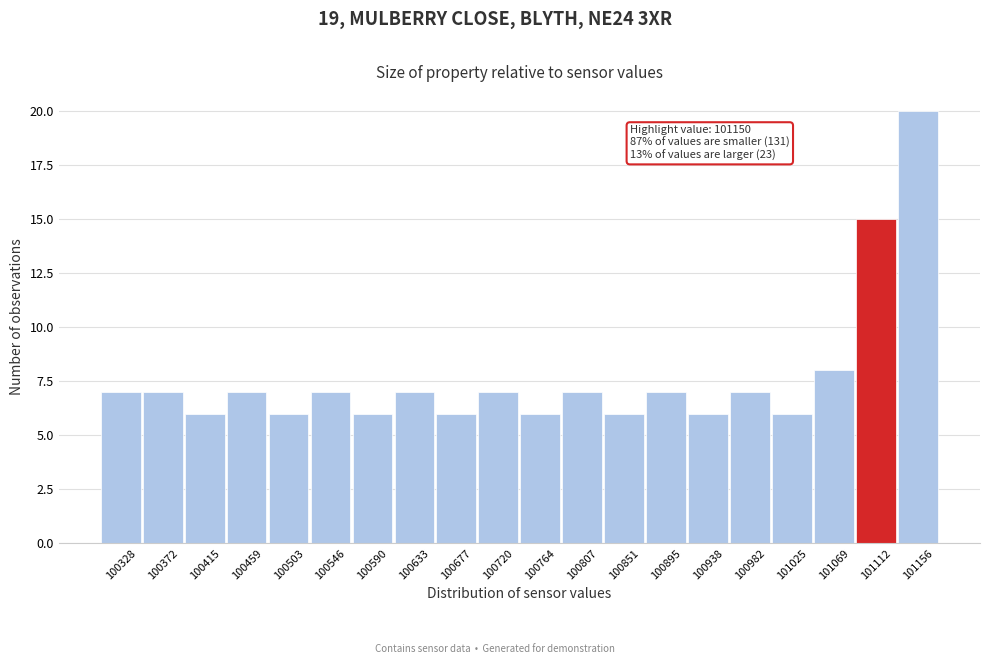

Reading left to right, what are all the values shown in this chart?

7	7	6	7	6	7	6	7	6	7	6	7	6	7	6	7	6	8	15	20